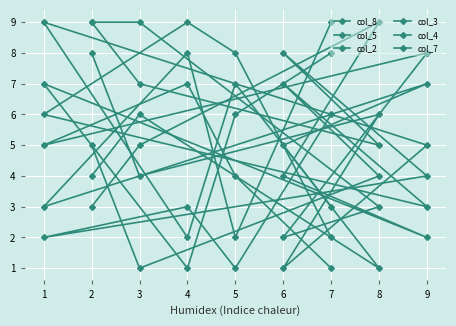

True or false: col_2 and col_4 cross at least once.

True